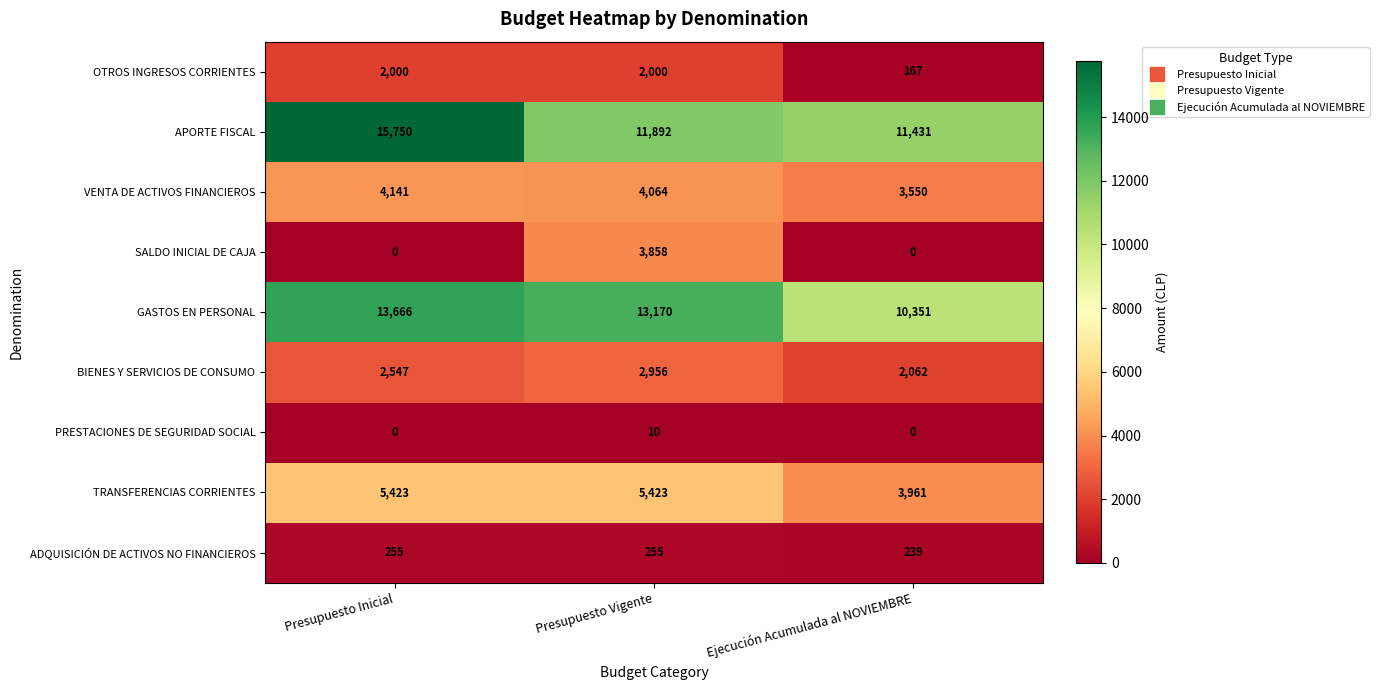

Read the GASTOS EN PERSONAL value at Presupuesto Vigente.

13170